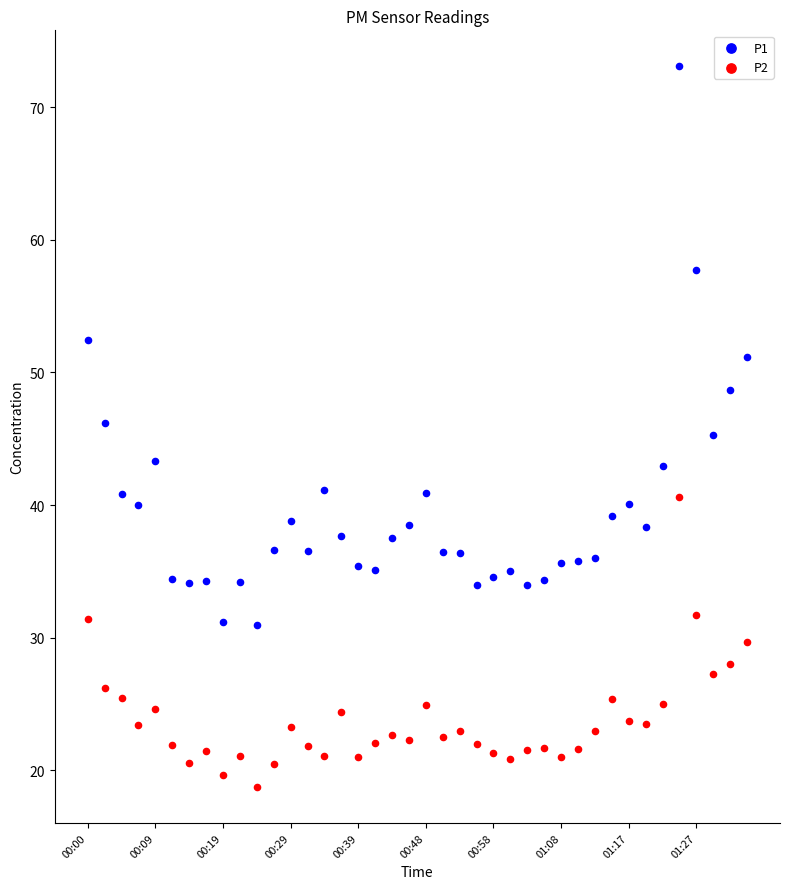

Which series contains the highest Y value?

P1